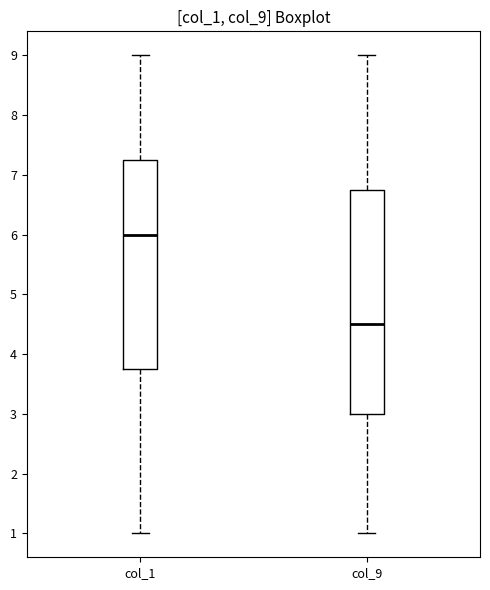

Where does the upper whisker of the box for col_1 end on the y-axis? The values are not printed on the chart, so give them approximately, as read against the axis.

9.0